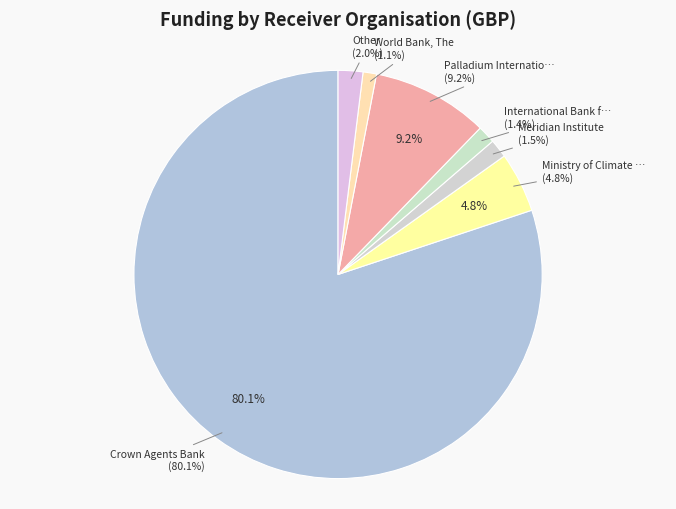

Is SDSN Association, Inc. the majority of the pie?

No